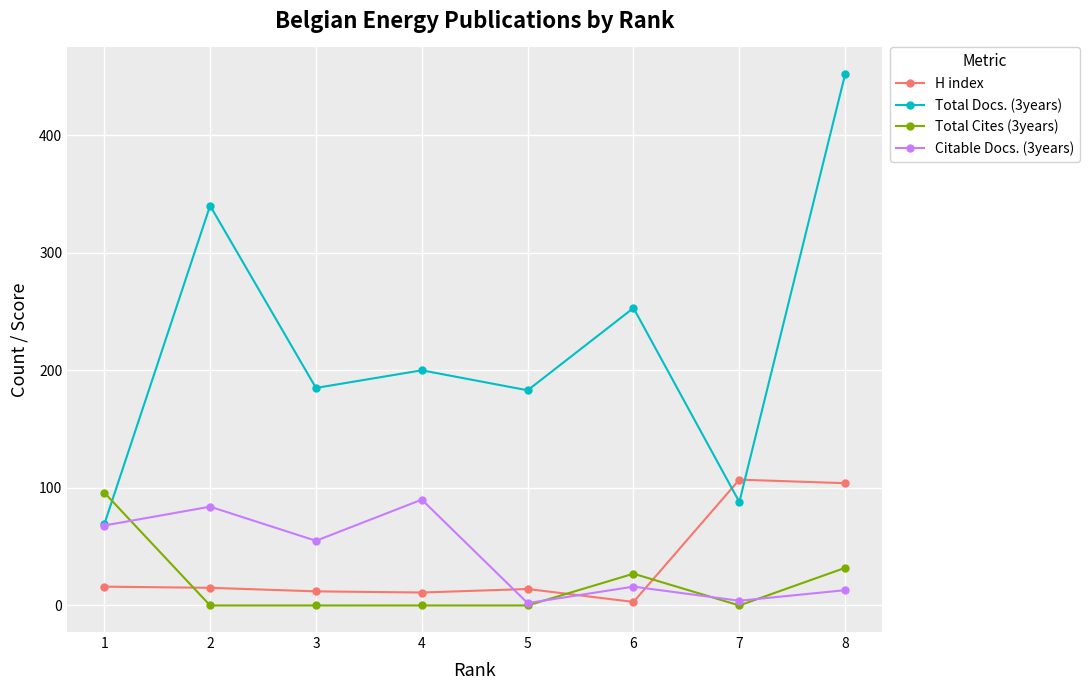

Which series has the widest spread of values?

Total Docs. (3years)